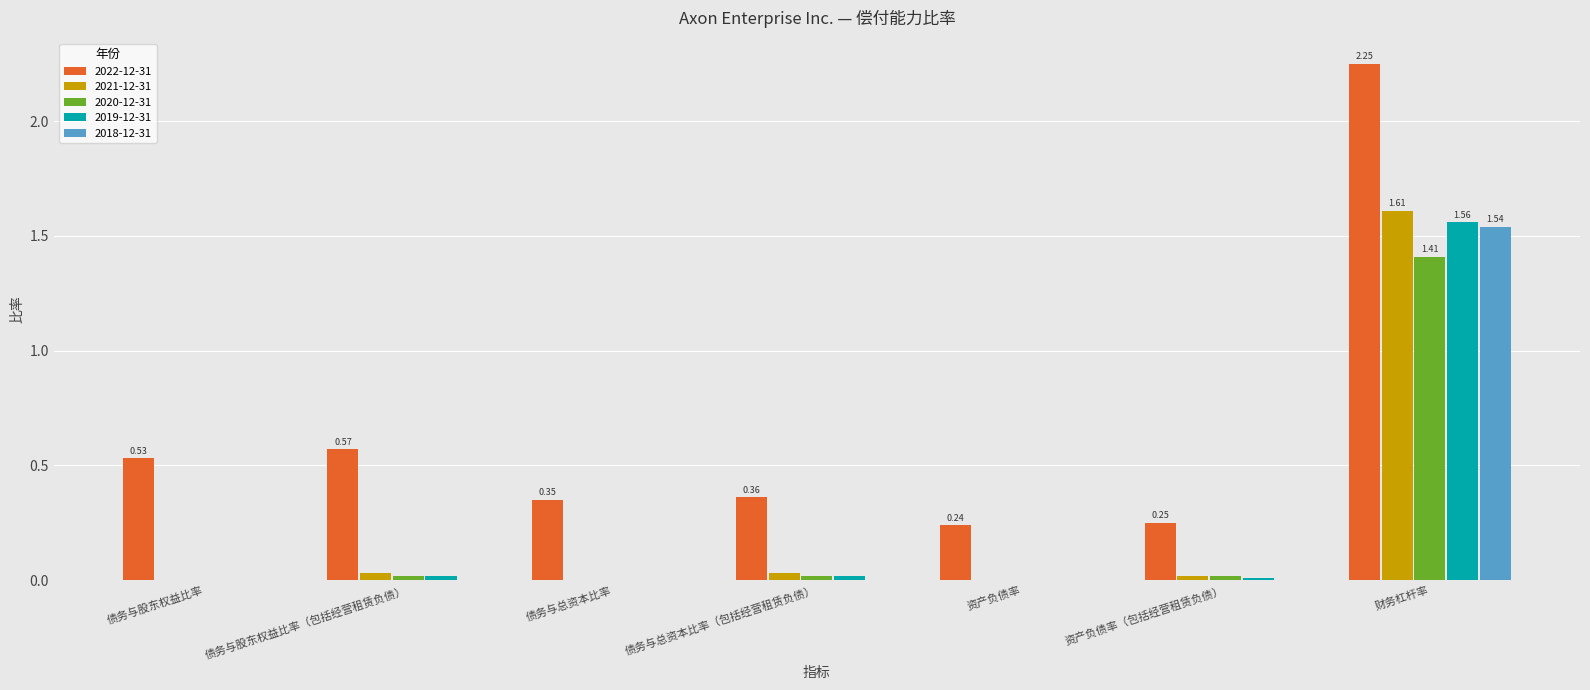

What is the spread (max minus min) of values at 财务杠杆率?

0.8